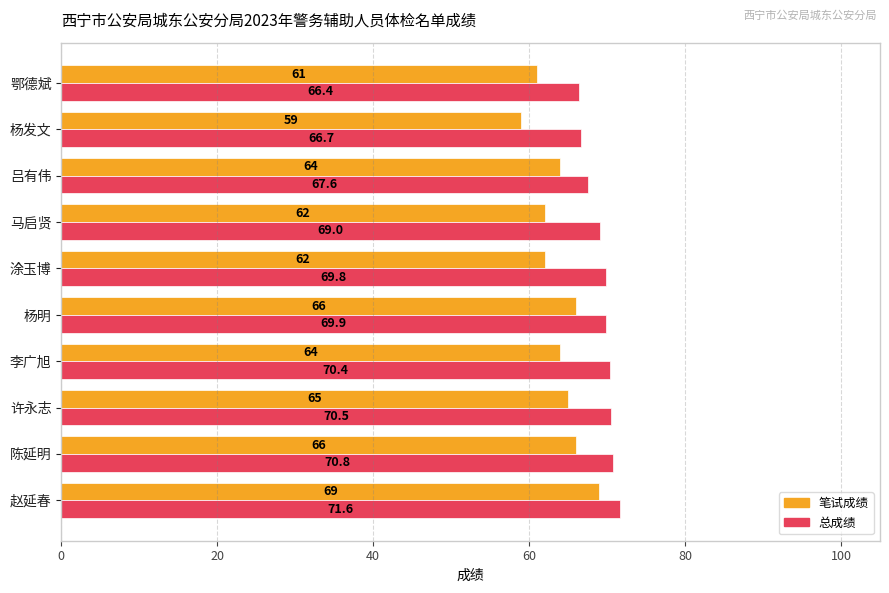

The value of 笔试成绩 at 杨明 is 44.6. True or false?

False